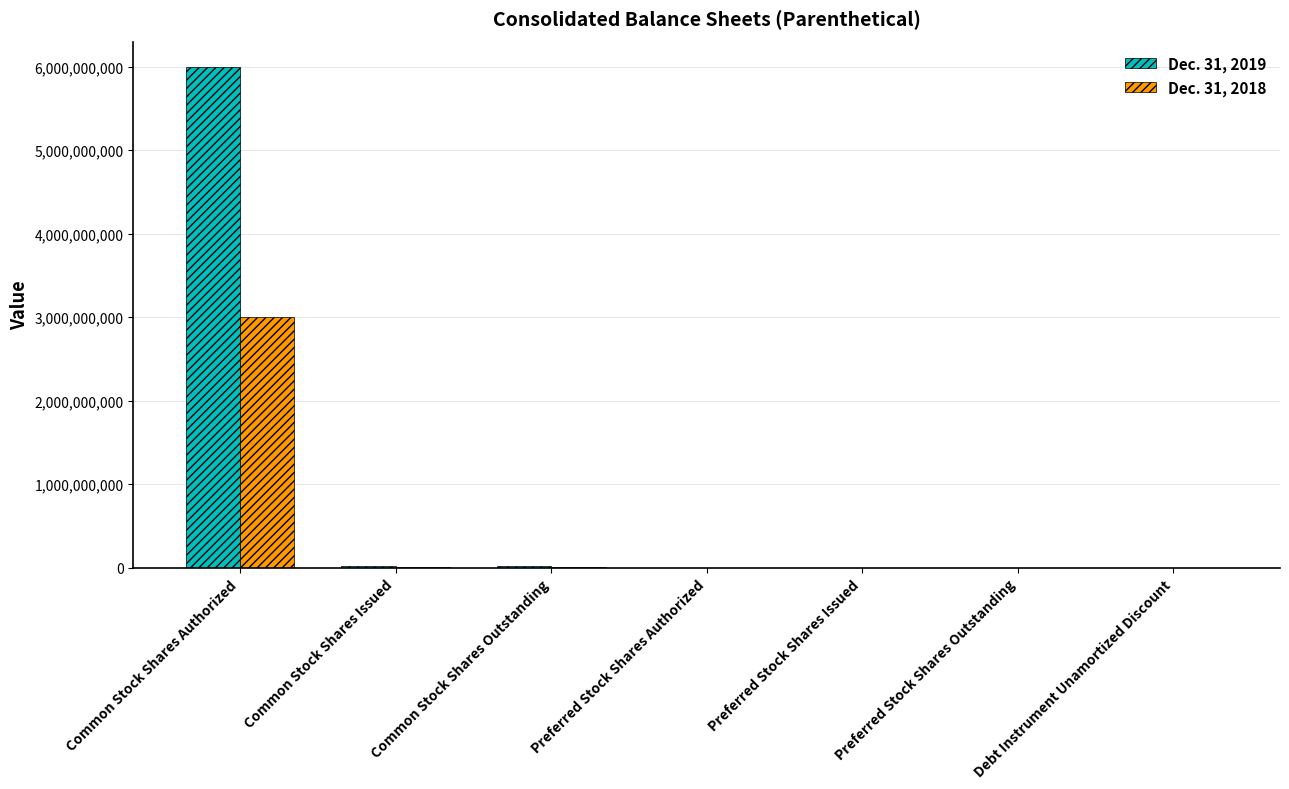

Which category has the highest value across all series?

Common Stock Shares Authorized